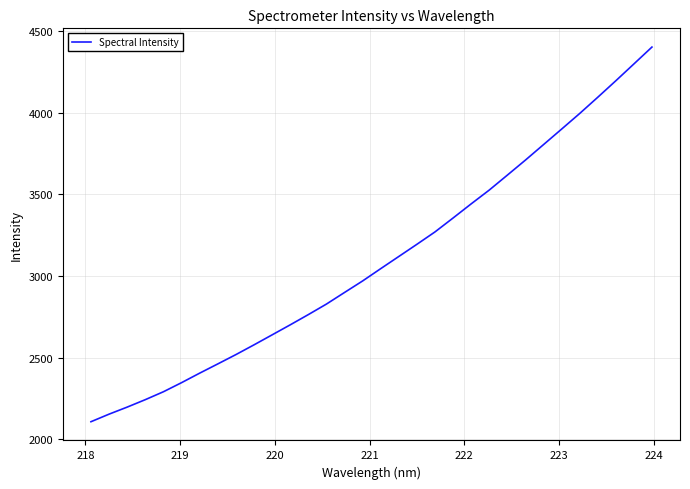

What is the difference between the maximum and minimum values?

2292.3